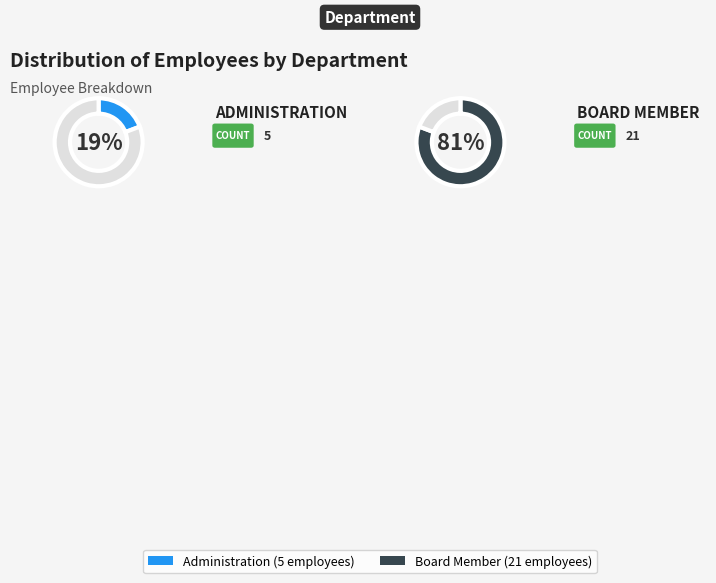

Which category has the biggest portion of the pie?

Board Member